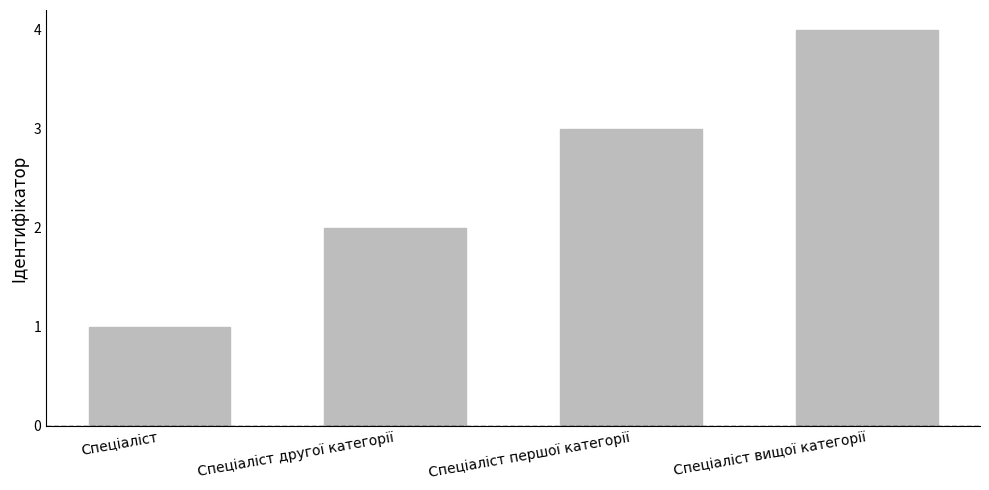

Which category has the highest value across all series?

Спеціаліст вищої категорії